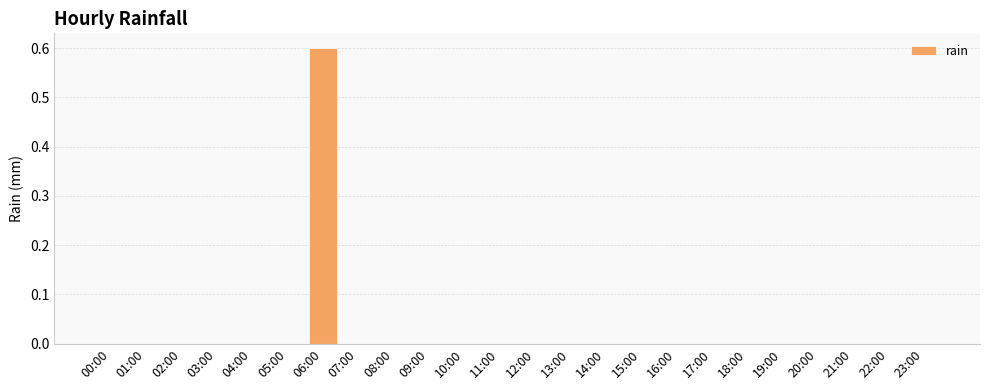

How many categories are shown in the chart?

24